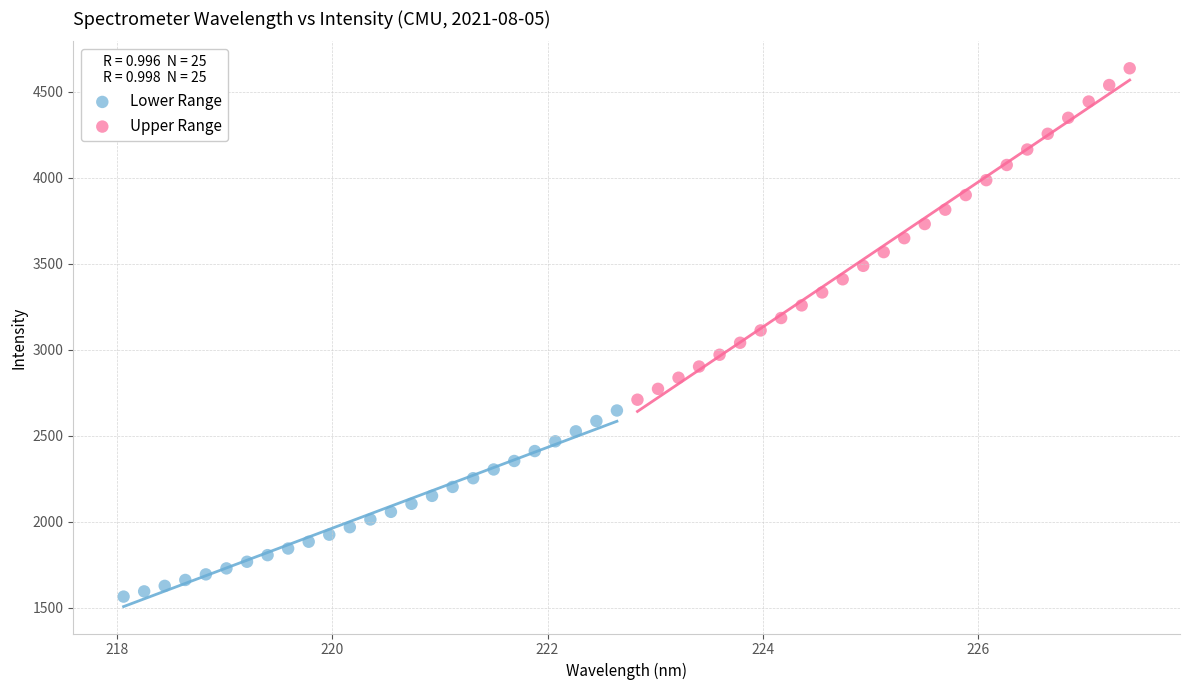

Which series reaches the maximum Y coordinate?

Upper Range